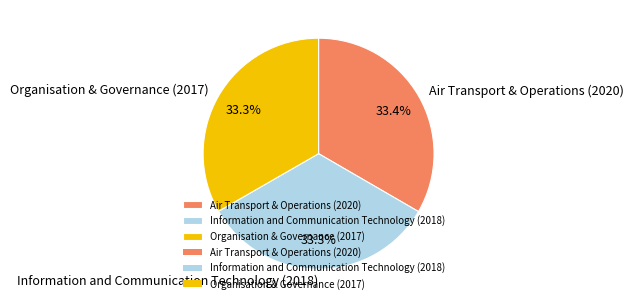

Combined, what portion of the pie is Information and Communication Technology (2018) and Organisation & Governance (2017)?

66.6%